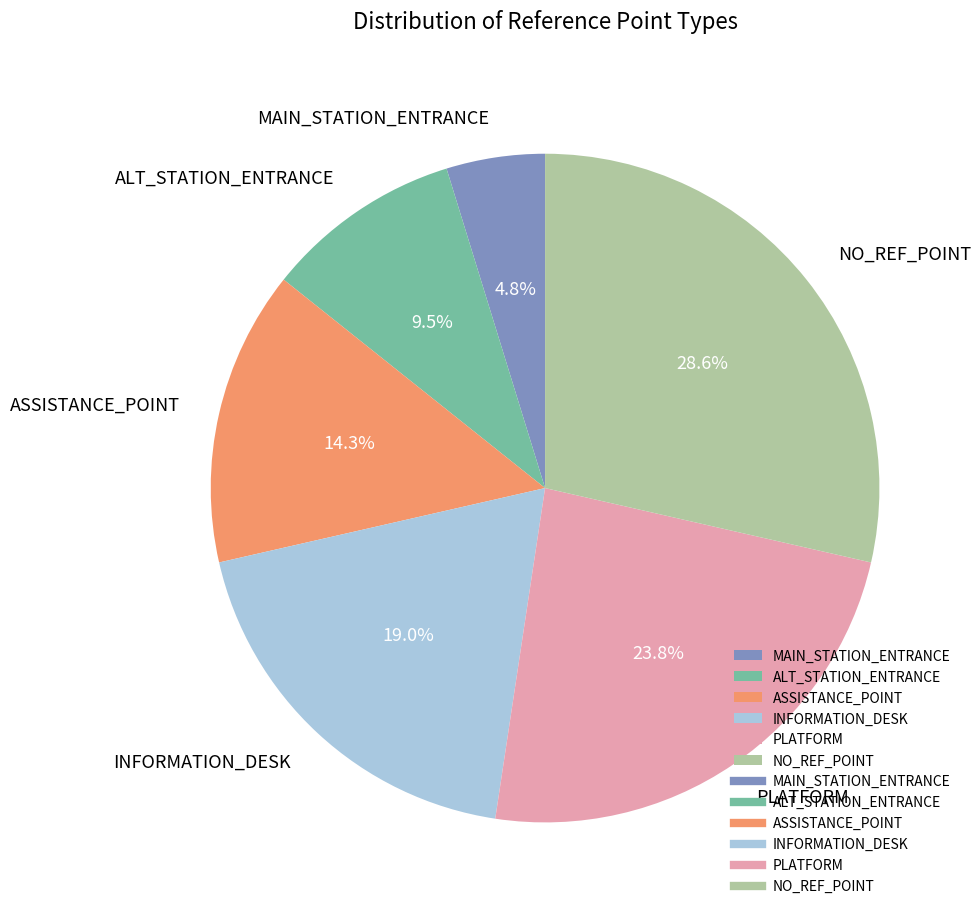

What percentage is the PLATFORM slice, to the nearest percent?

24%